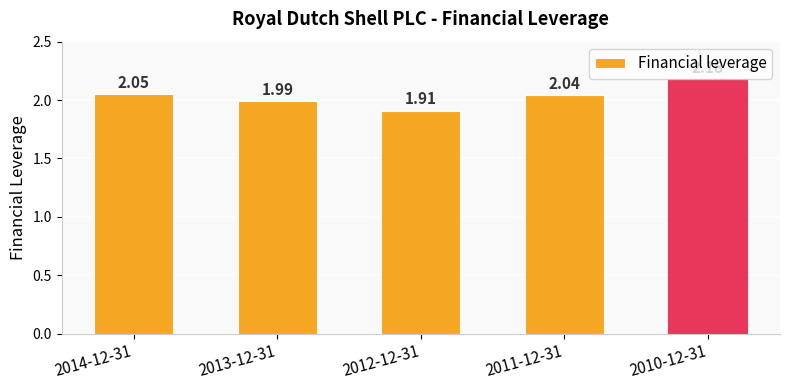

What is the sum of all values?

10.2